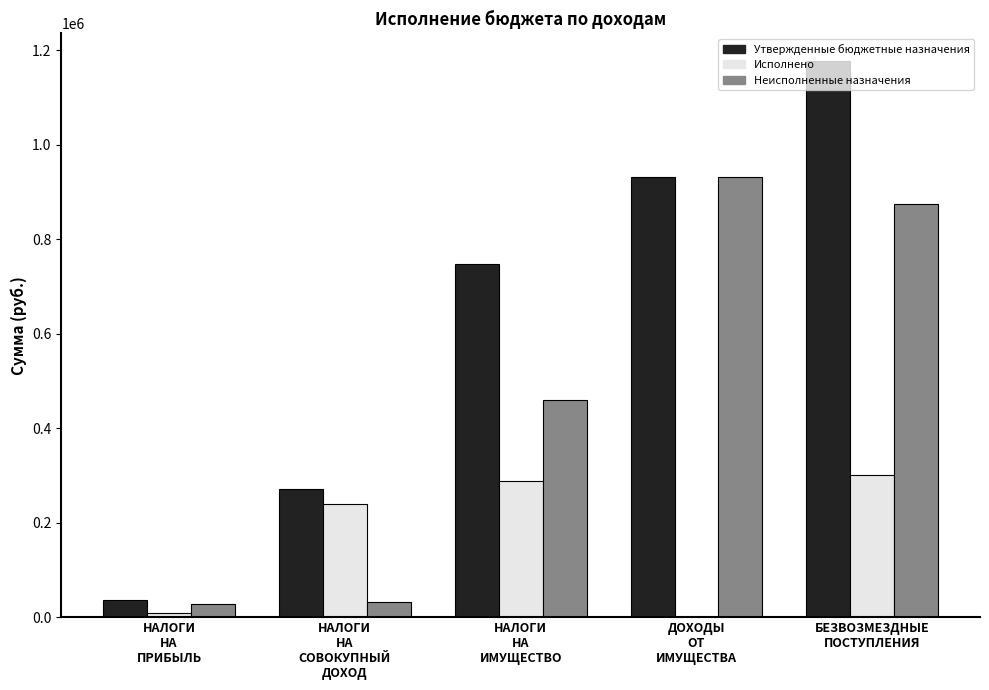

What is the greatest value displayed?

1176450.0